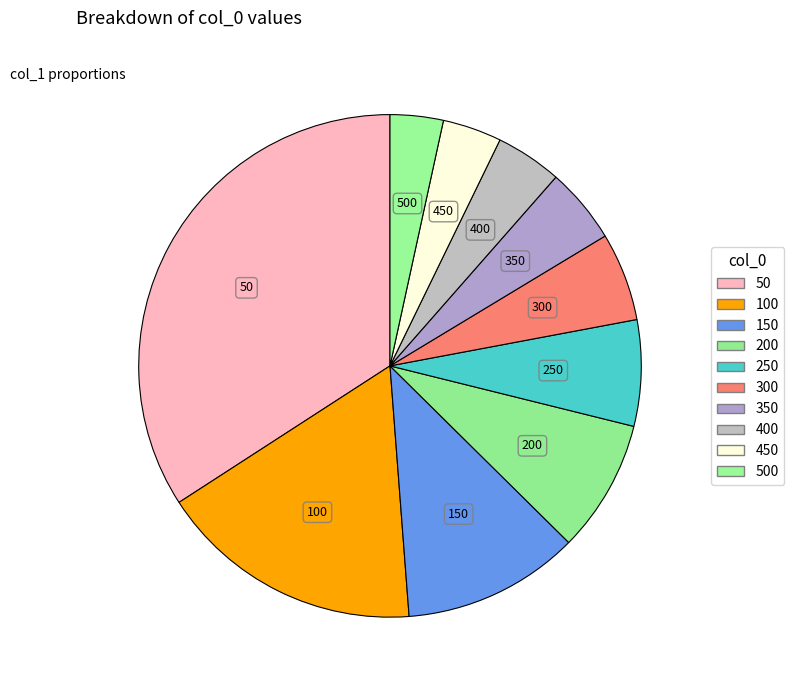

How many slices are in this pie chart?

10